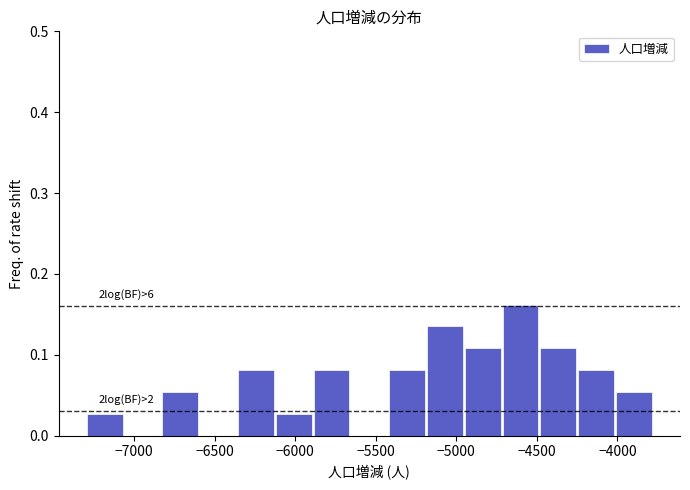

Which range on the x-axis has the tallest bar?

-4700 to -4500